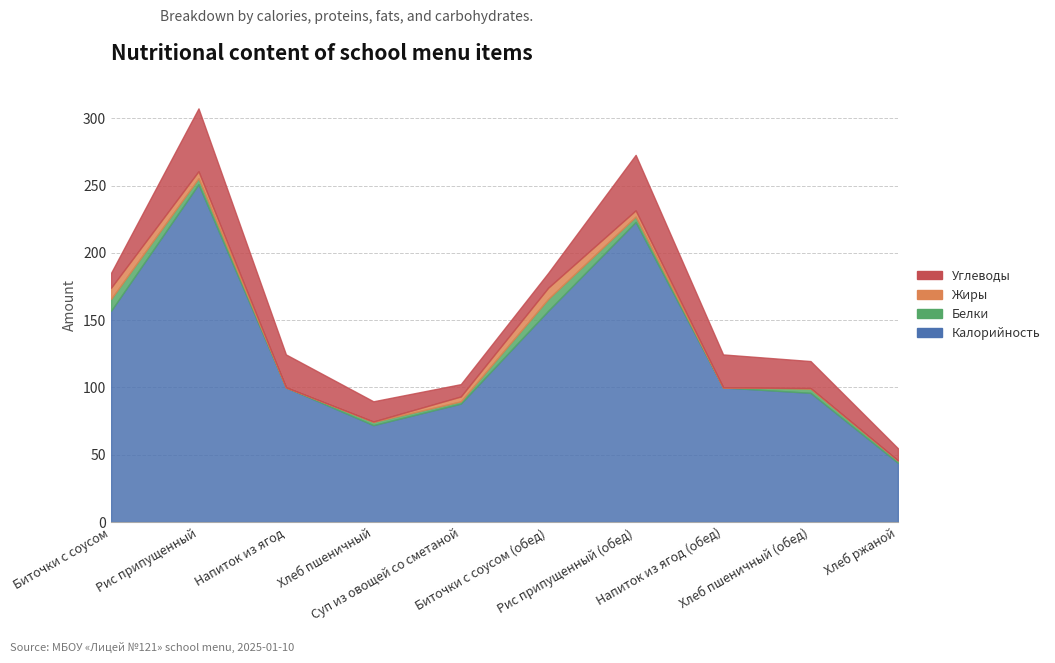

At which label does Белки reach its peak?

Биточки с соусом